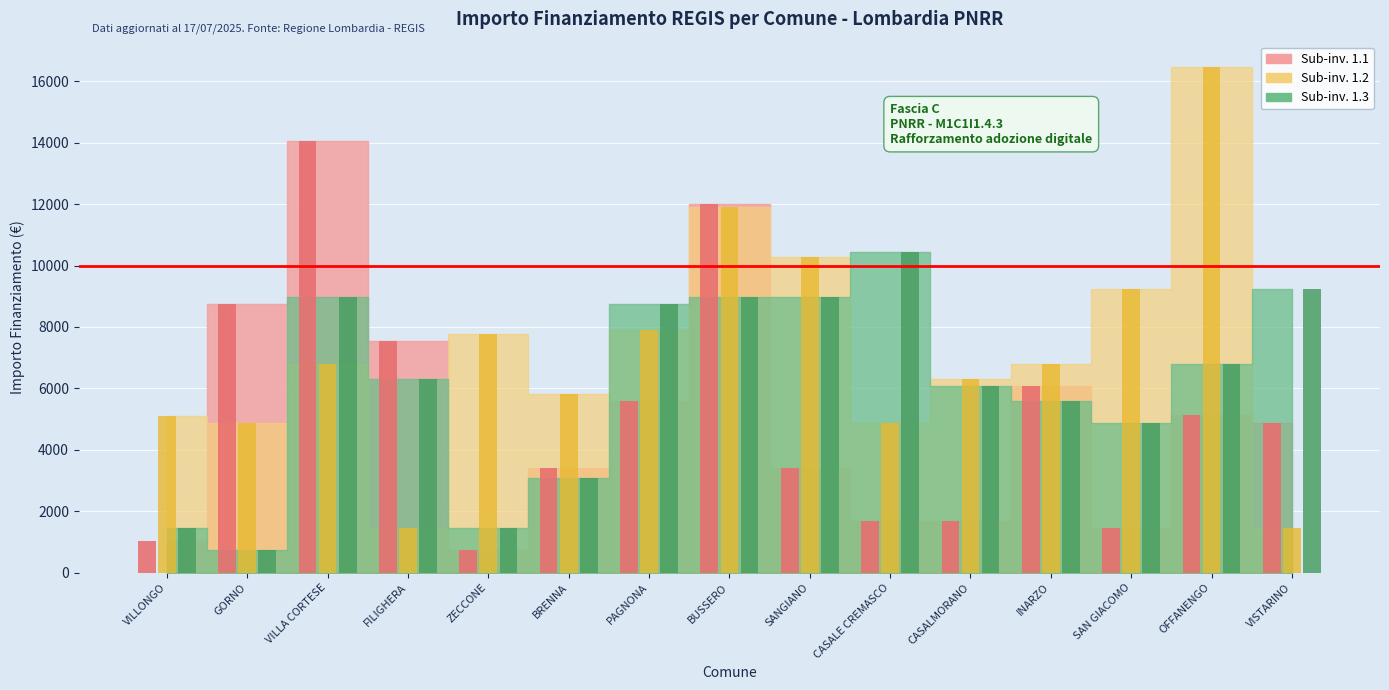

What are all the series names shown in the legend?

1.1, 1.2, 1.3